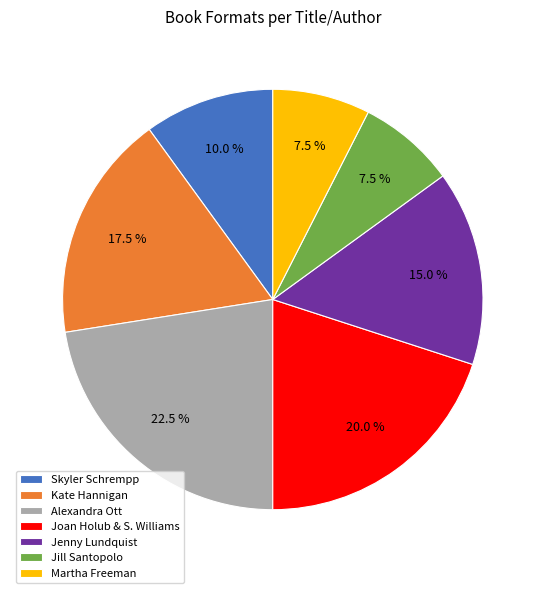

How many slices are in this pie chart?

7